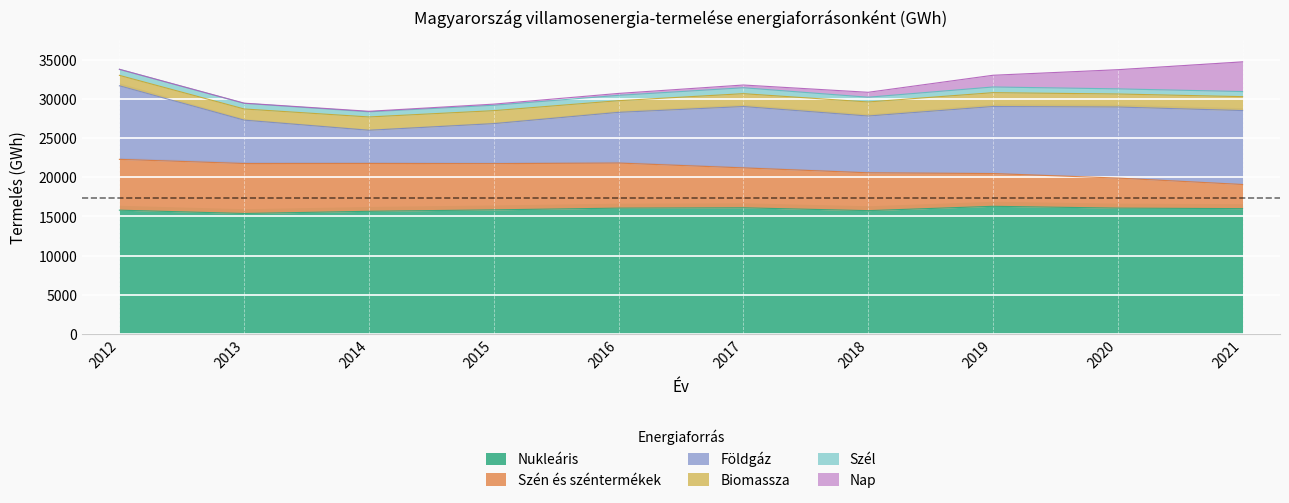

Rank the series by their maximum value, from highest to lowest.

Nukleáris, Földgáz, Szén és széntermékek, Nap, Biomassza, Szél